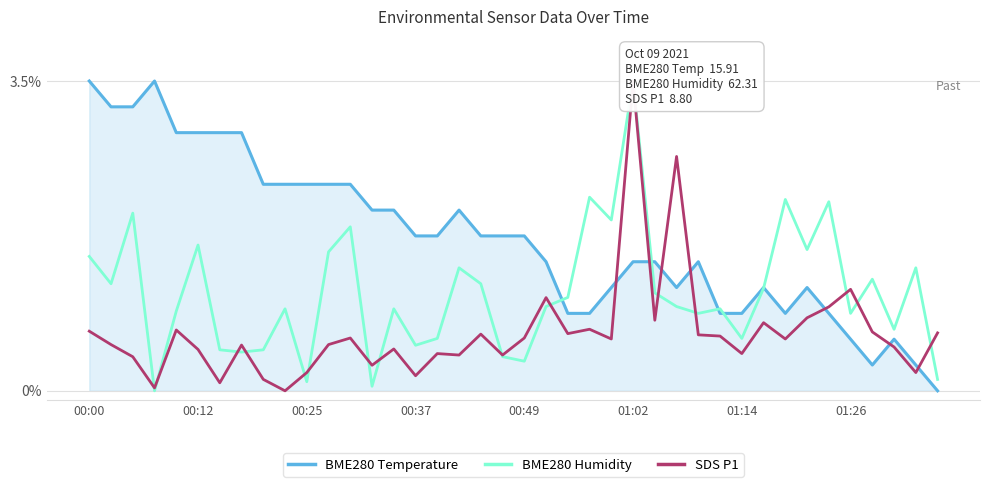

True or false: BME280 Humidity and BME280 Temperature intersect in this chart.

True